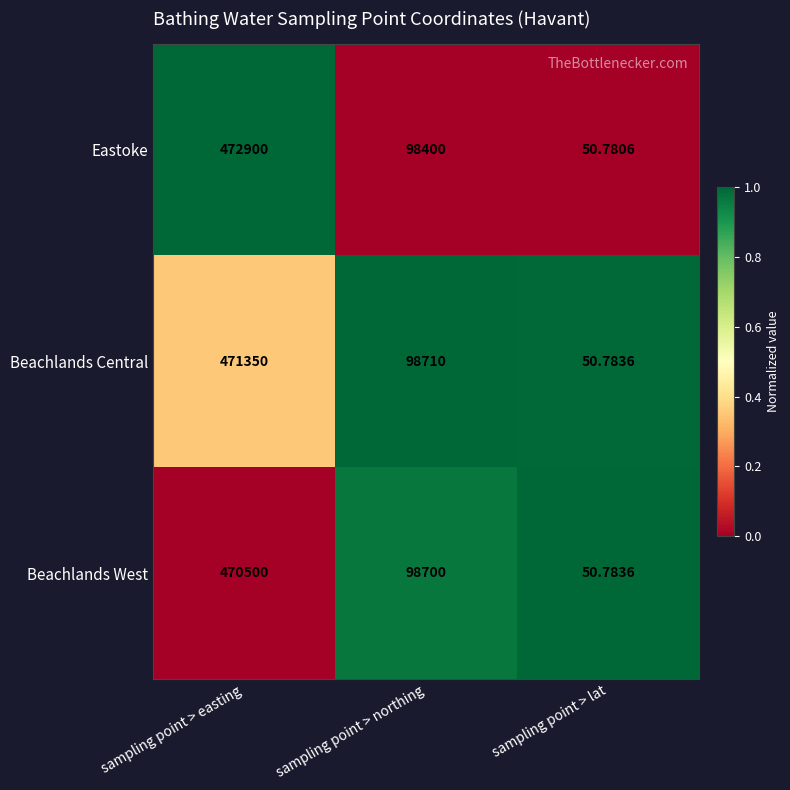

Where is Beachlands West nearest to the value 235275?

sampling point > northing